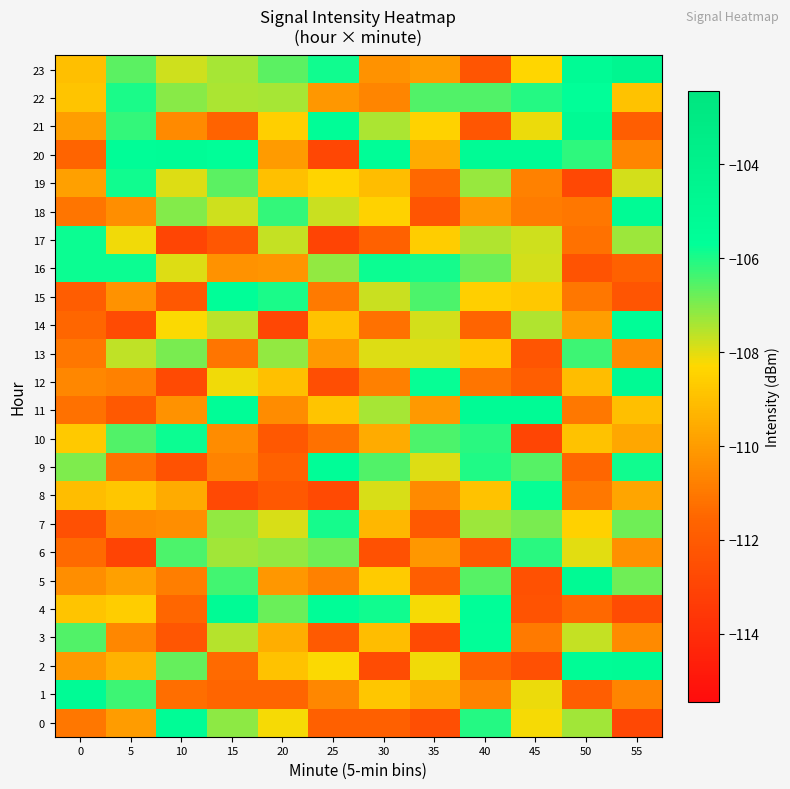

How many series are shown in this chart?

24